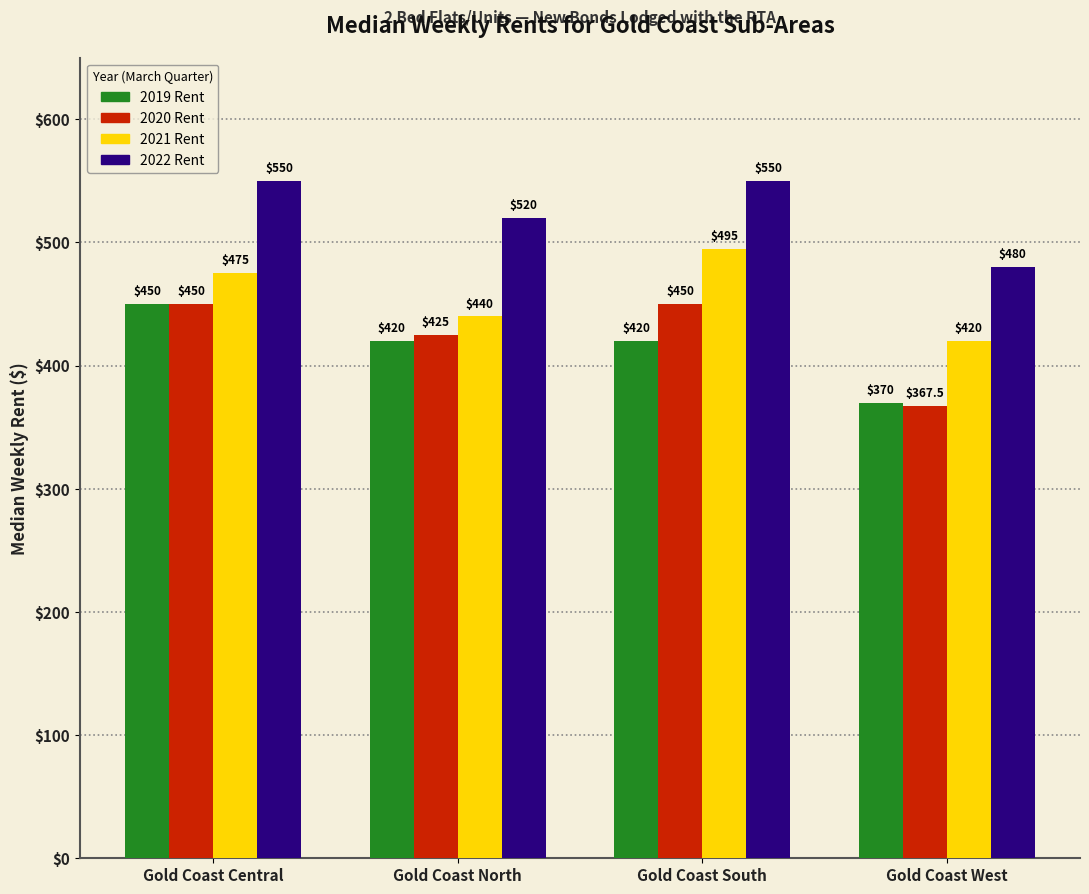

Where is 2022 Rent nearest to the value 515?

Gold Coast North